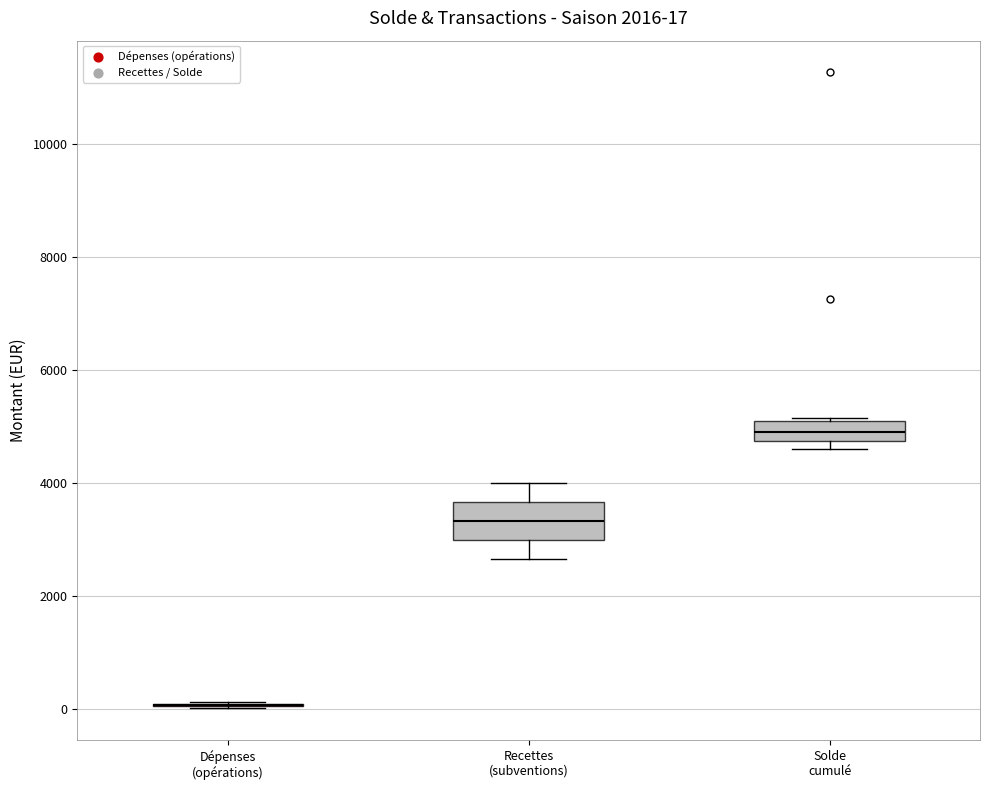

Which box is the tallest, from its lower edge to its upper edge?

Recettes (subventions)